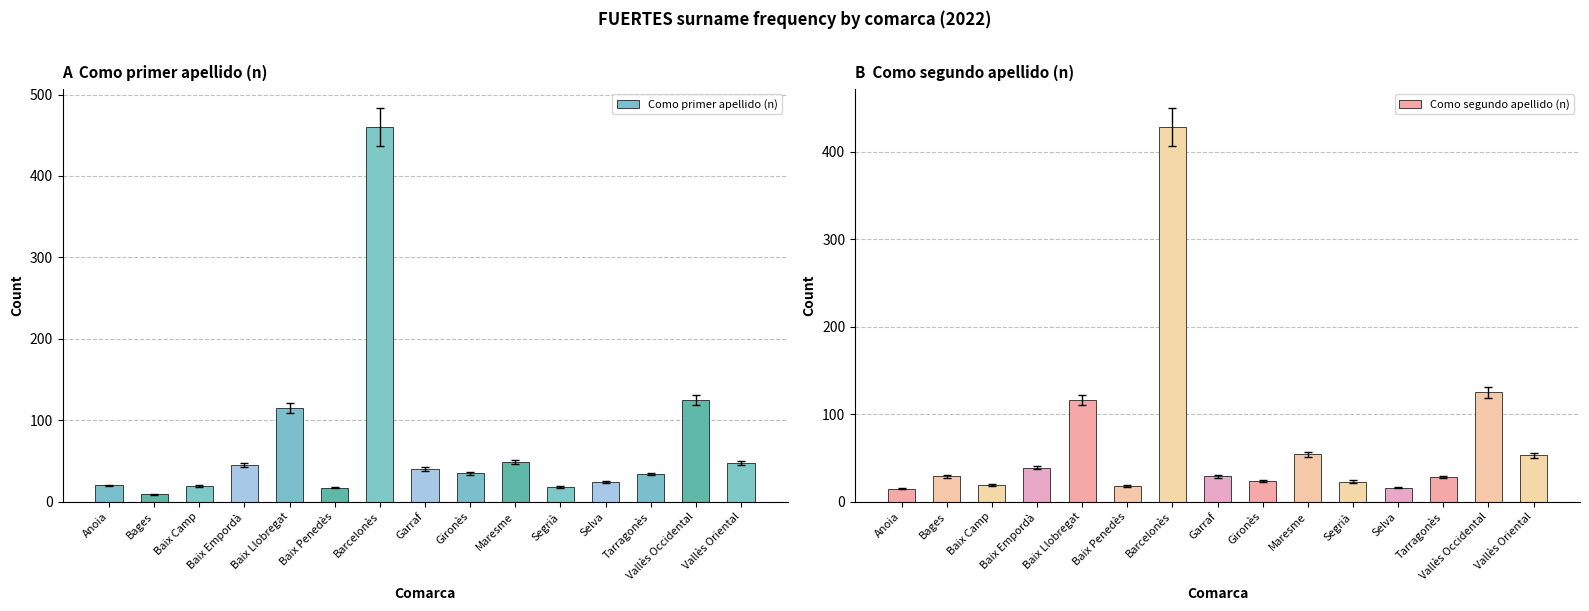

What is the total value across all series at Garraf?

69